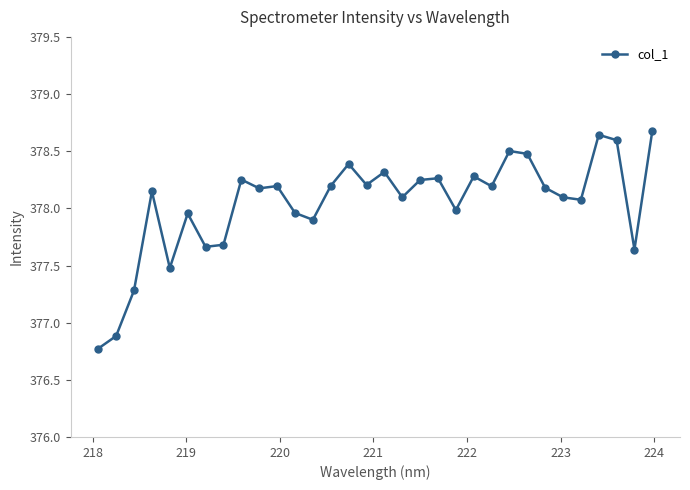

What is the difference between the maximum and minimum values?

1.9